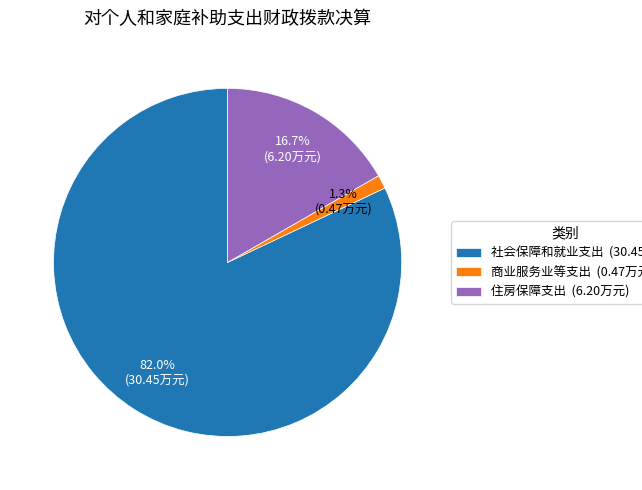

Which category accounts for the majority?

社会保障和就业支出